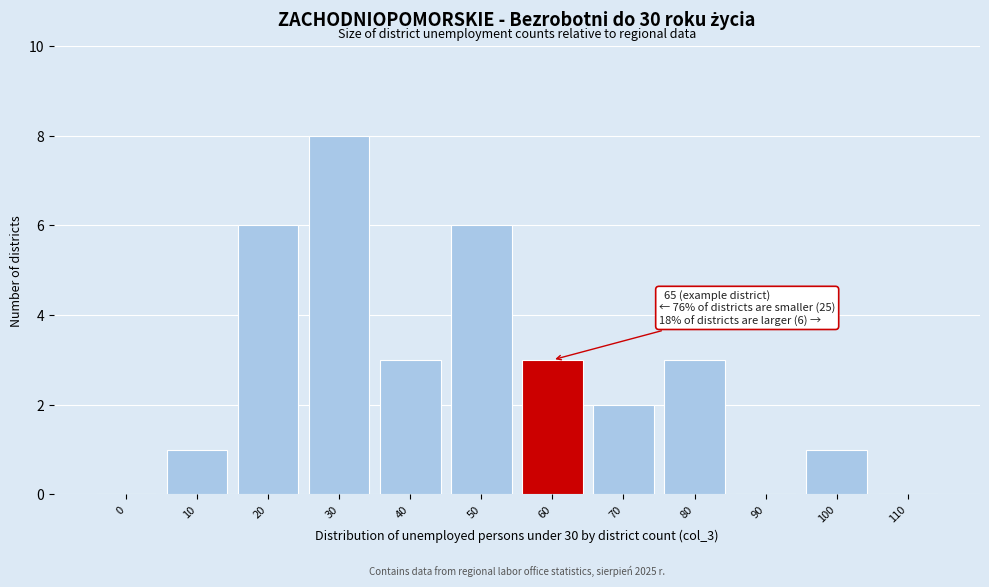

Reading right to left, what are all the values shown in this chart?

110=0	100=1	90=0	80=3	70=2	60=3	50=6	40=3	30=8	20=6	10=1	0=0